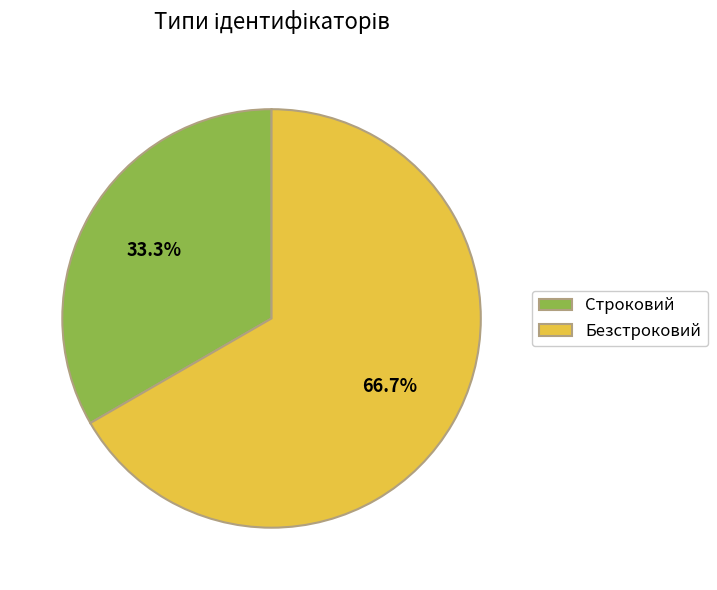

What is the largest slice in the pie chart?

Безстроковий